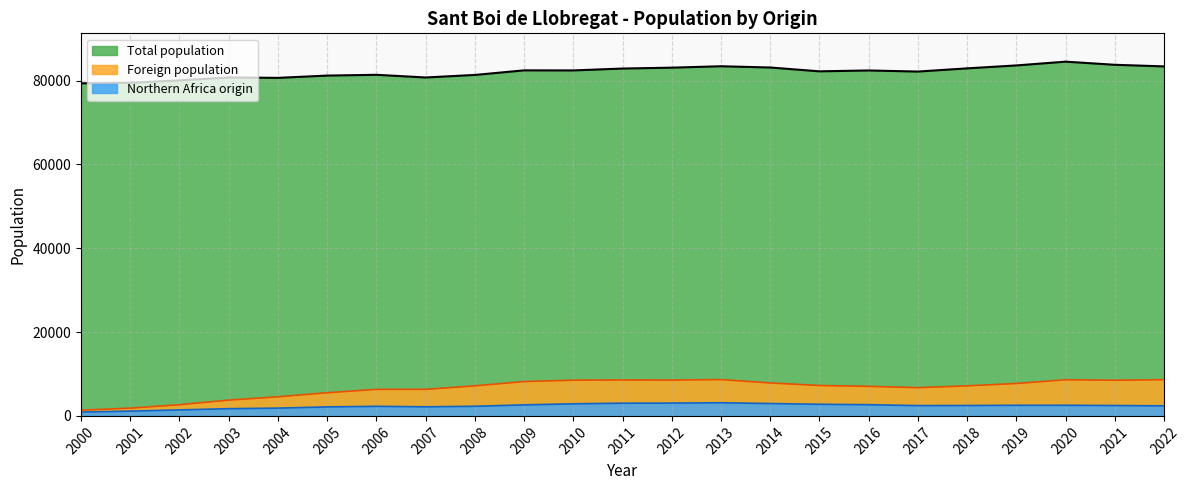

True or false: Total population and Northern Africa origin cross at least once.

False